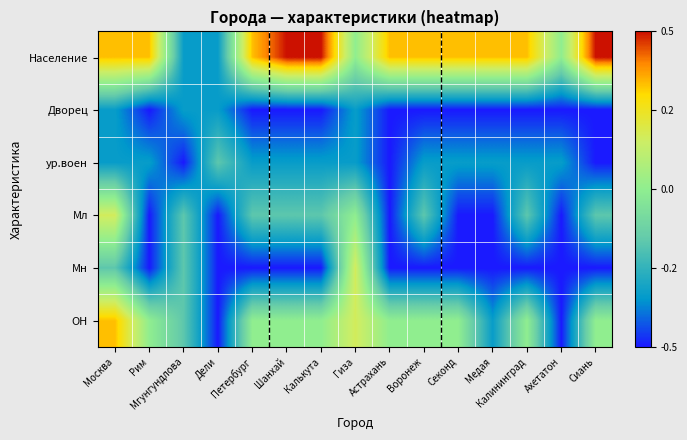

Reading left to right, list all the values displayed in this chart.

Население: Москва=0.3	Рим=0.3	Мгунгундлова=-0.3	Дели=-0.3	Петербург=0.3	Шанхай=0.5	Калькута=0.5	Гиза=0.0	Астрахань=0.3	Воронеж=0.3	Секонд=0.3	Медая=0.3	Калининград=0.3	Ахетатон=0.0	Сиань=0.5
Дворец: Москва=-0.3	Рим=-0.5	Мгунгундлова=-0.3	Дели=-0.3	Петербург=-0.5	Шанхай=-0.5	Калькута=-0.5	Гиза=-0.3	Астрахань=-0.5	Воронеж=-0.5	Секонд=-0.5	Медая=-0.5	Калининград=-0.5	Ахетатон=-0.5	Сиань=-0.5
ур.воен: Москва=-0.3	Рим=-0.3	Мгунгундлова=-0.5	Дели=-0.2	Петербург=-0.3	Шанхай=-0.3	Калькута=-0.3	Гиза=-0.3	Астрахань=-0.5	Воронеж=-0.3	Секонд=-0.3	Медая=-0.3	Калининград=-0.3	Ахетатон=-0.3	Сиань=-0.5
Мл: Москва=0.2	Рим=-0.5	Мгунгундлова=-0.2	Дели=-0.5	Петербург=-0.2	Шанхай=-0.2	Калькута=-0.2	Гиза=0.0	Астрахань=-0.5	Воронеж=-0.2	Секонд=-0.5	Медая=-0.5	Калининград=-0.2	Ахетатон=-0.5	Сиань=-0.2
Мн: Москва=-0.2	Рим=-0.5	Мгунгундлова=-0.2	Дели=-0.5	Петербург=-0.5	Шанхай=-0.5	Калькута=-0.5	Гиза=0.2	Астрахань=-0.5	Воронеж=-0.5	Секонд=-0.5	Медая=-0.5	Калининград=-0.5	Ахетатон=-0.5	Сиань=-0.5
ОН: Москва=0.3	Рим=0.0	Мгунгундлова=-0.2	Дели=-0.5	Петербург=0.0	Шанхай=0.0	Калькута=0.0	Гиза=0.2	Астрахань=0.0	Воронеж=0.0	Секонд=0.0	Медая=-0.3	Калининград=0.0	Ахетатон=-0.5	Сиань=0.0